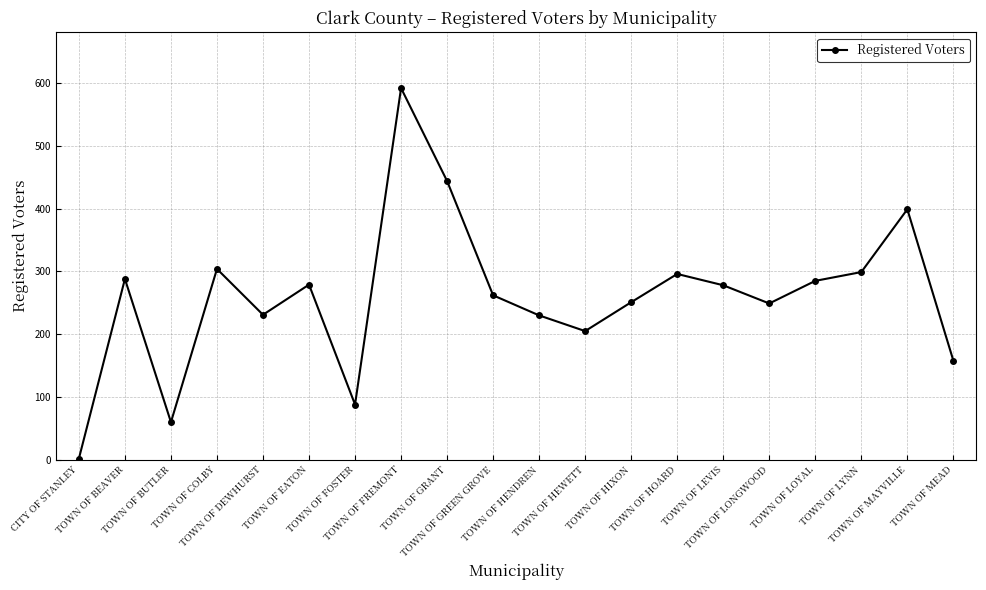

How many points are higher than both their immediate neighbors (excluding endpoints)?

6